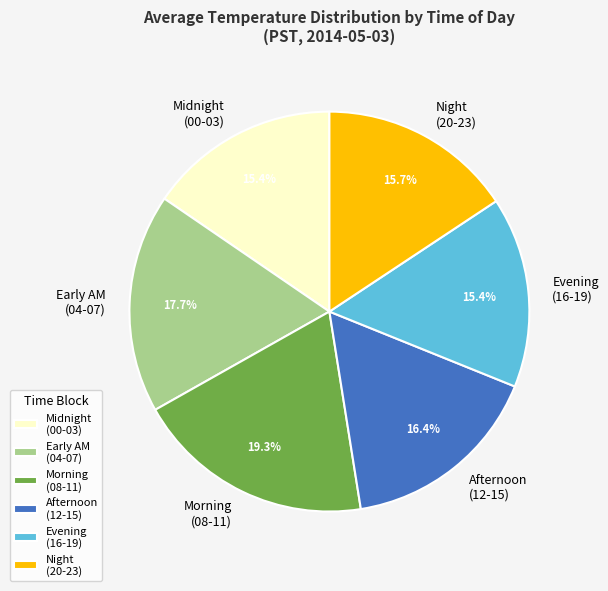

What portion of the pie excludes Evening (16-19)?

84.6%